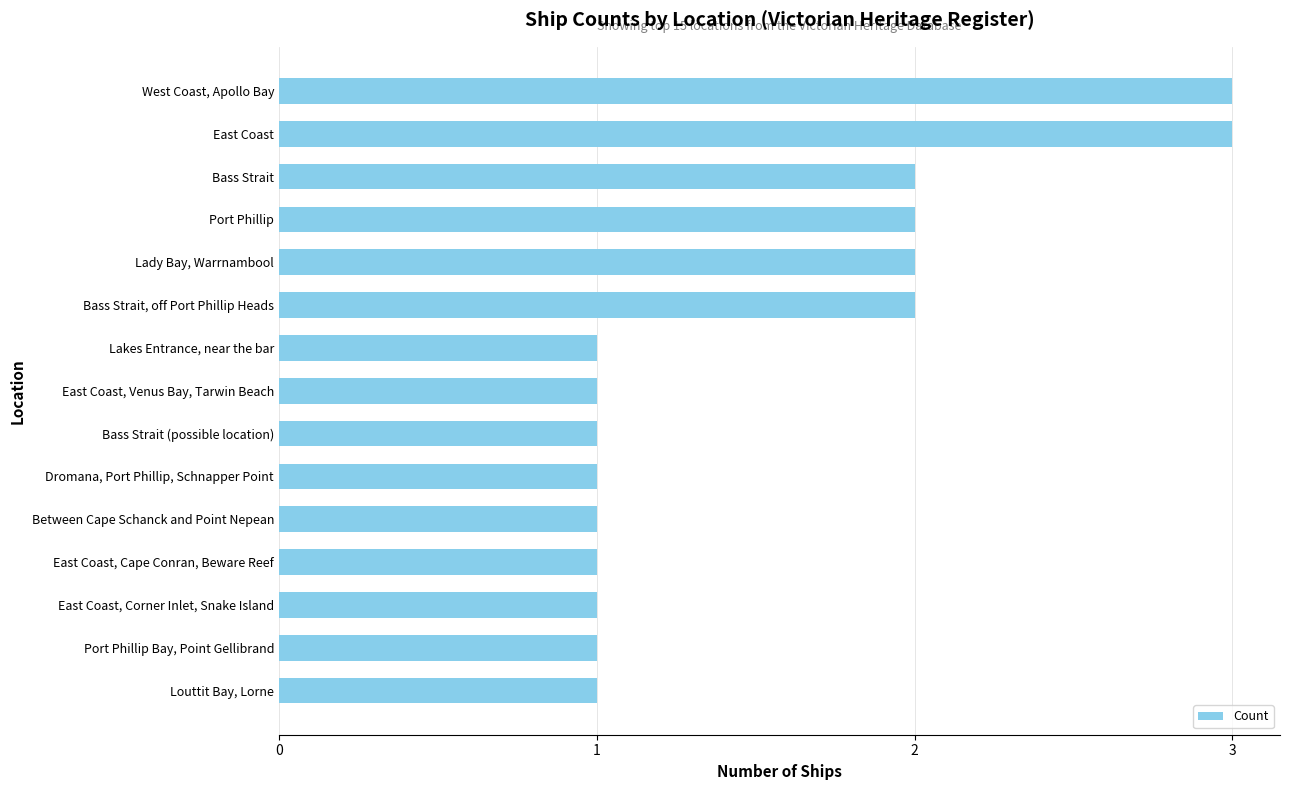

Is it true that the value at Lady Bay, Warrnambool is 2?

True